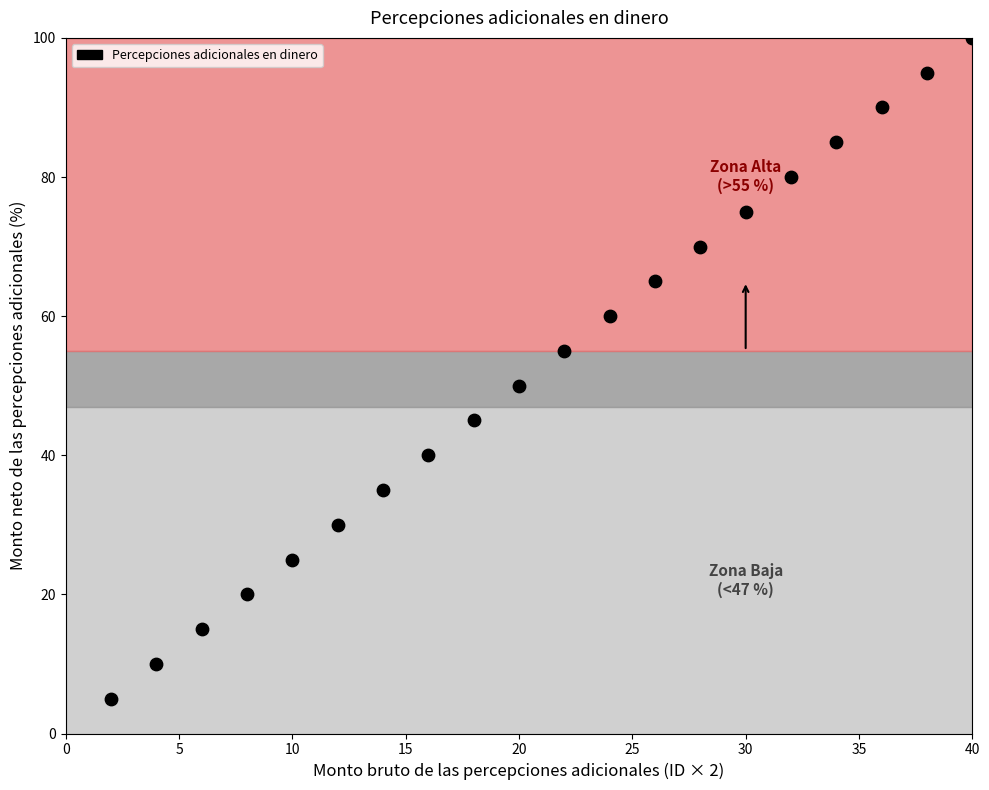

What Y value in the scatter plot is closest to 52?

50.0